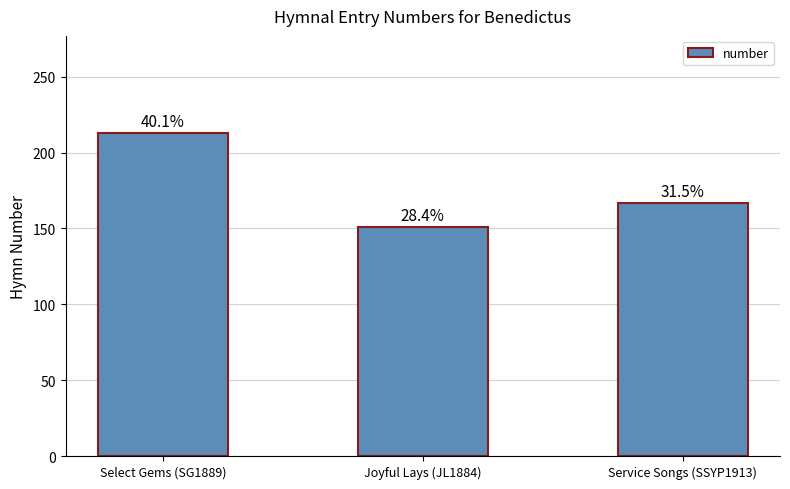

How many bars are there in total?

3